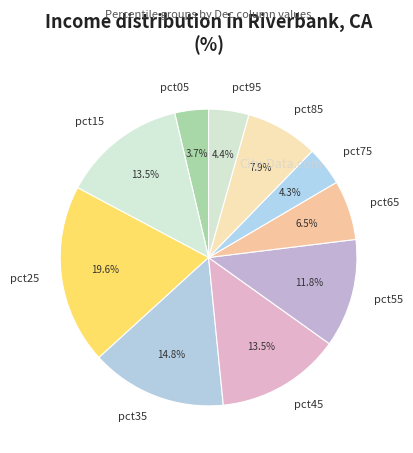

To the nearest percent, what is the average slice percentage?

10%